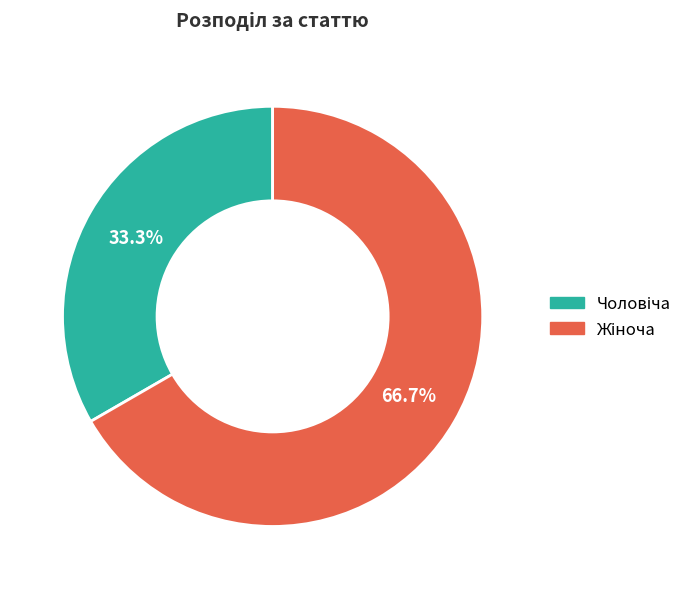

Count the number of slices in the pie.

2